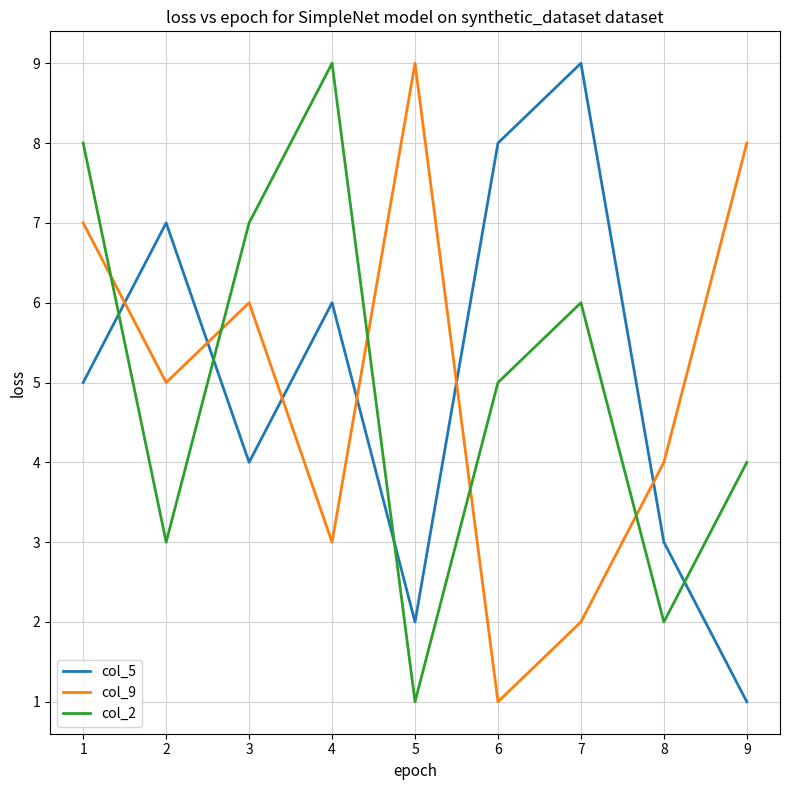

True or false: col_9 and col_5 cross at least once.

True